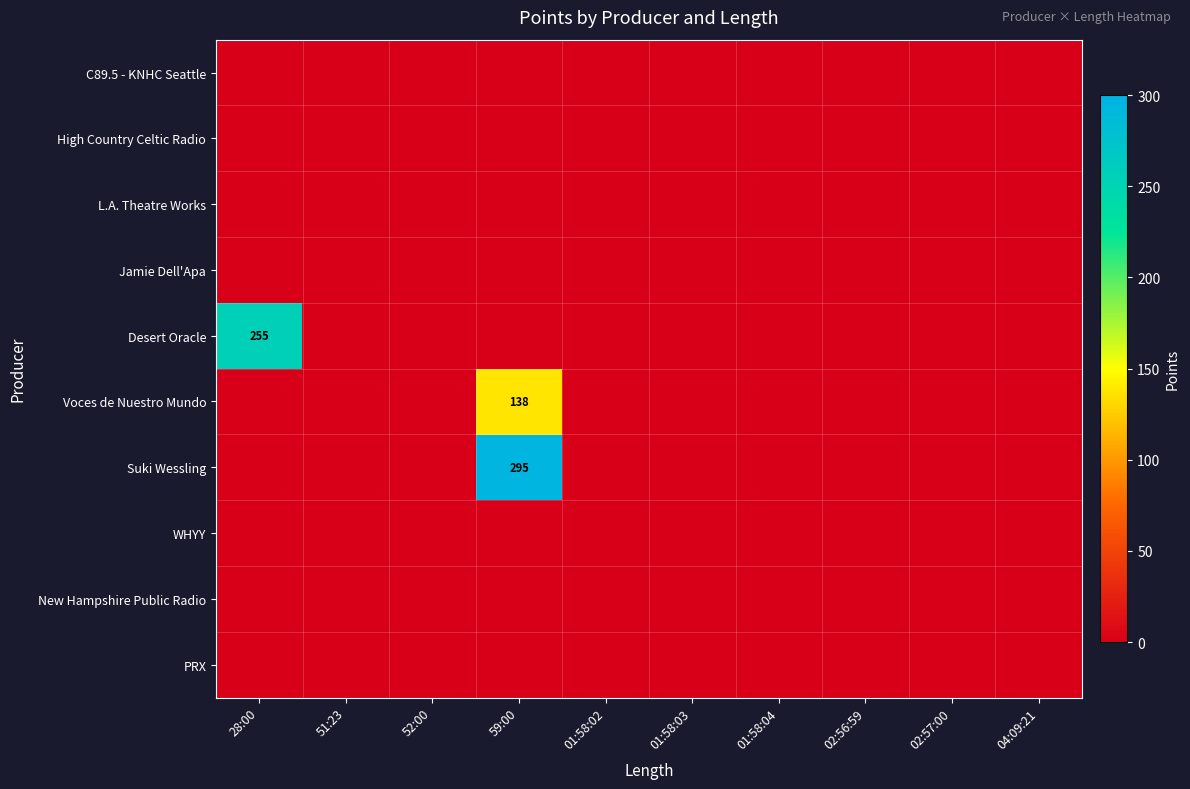

At how many categories does at least one series exceed 41?

2